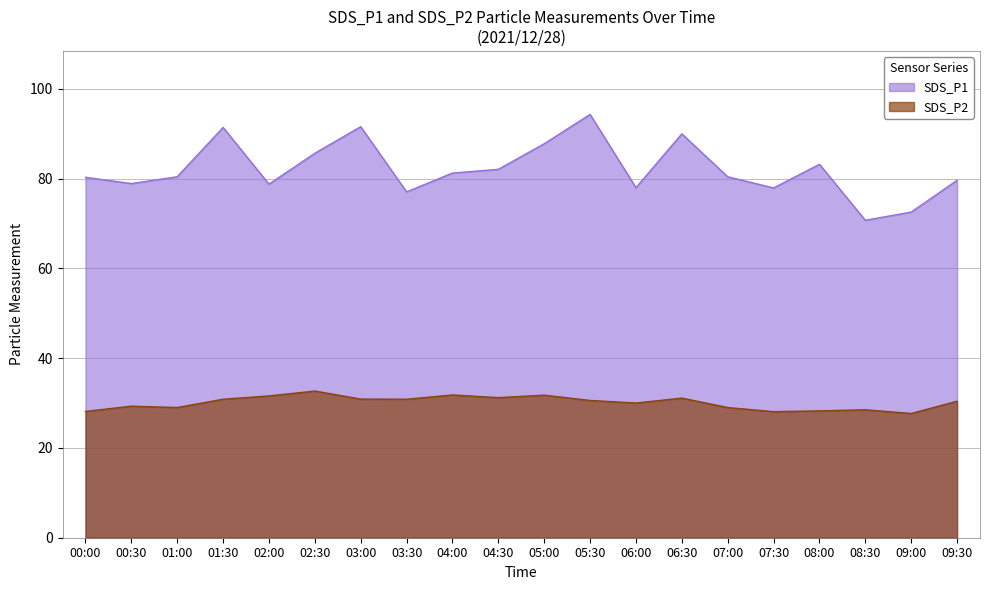

Between 00:30 and 05:00, which series saw the biggest shift?

SDS_P1